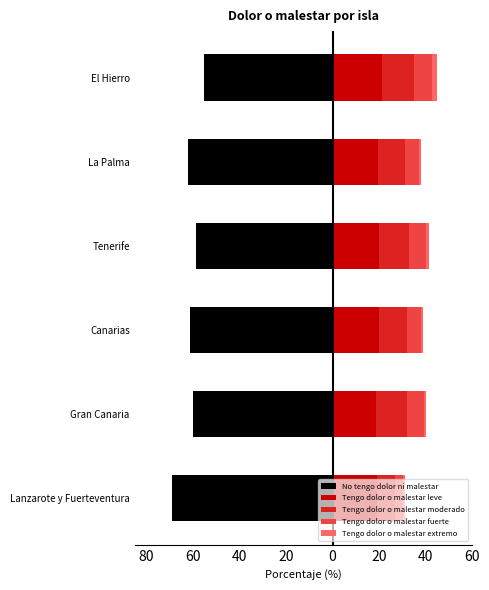

Between 20 and 0, which series saw the biggest shift?

No tengo dolor ni malestar